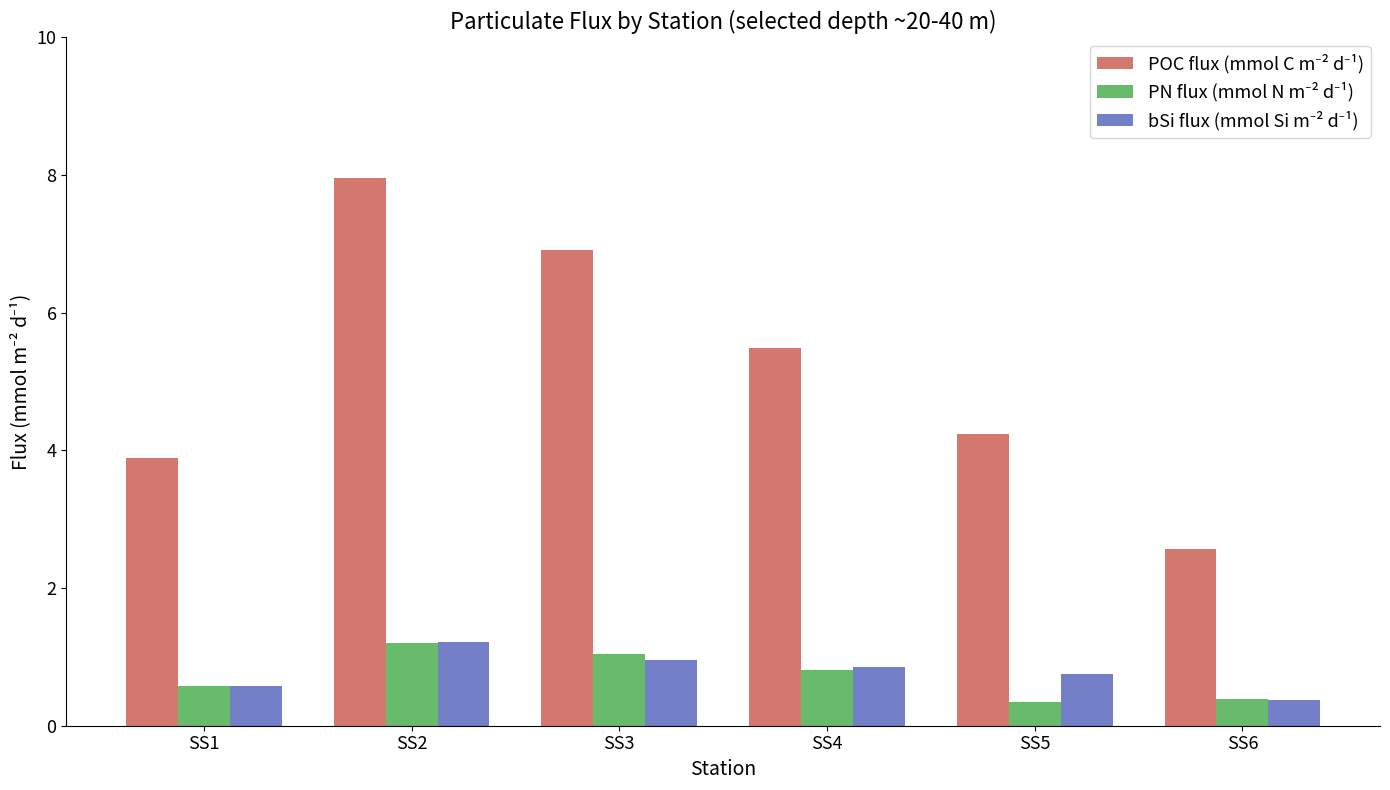

What is the spread (max minus min) of values at SS1?

3.3